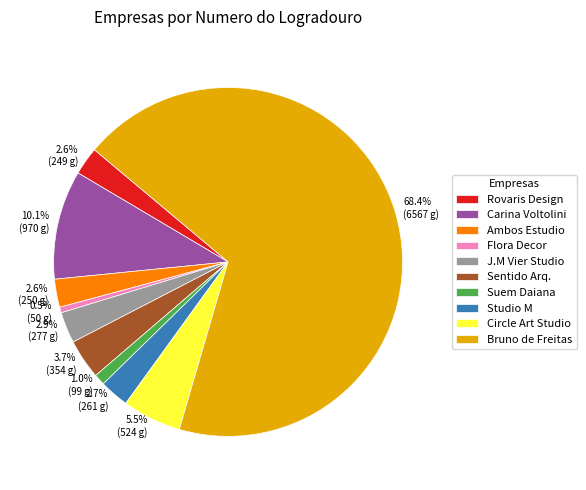

To the nearest percent, what percentage of the pie is Studio M?

3%